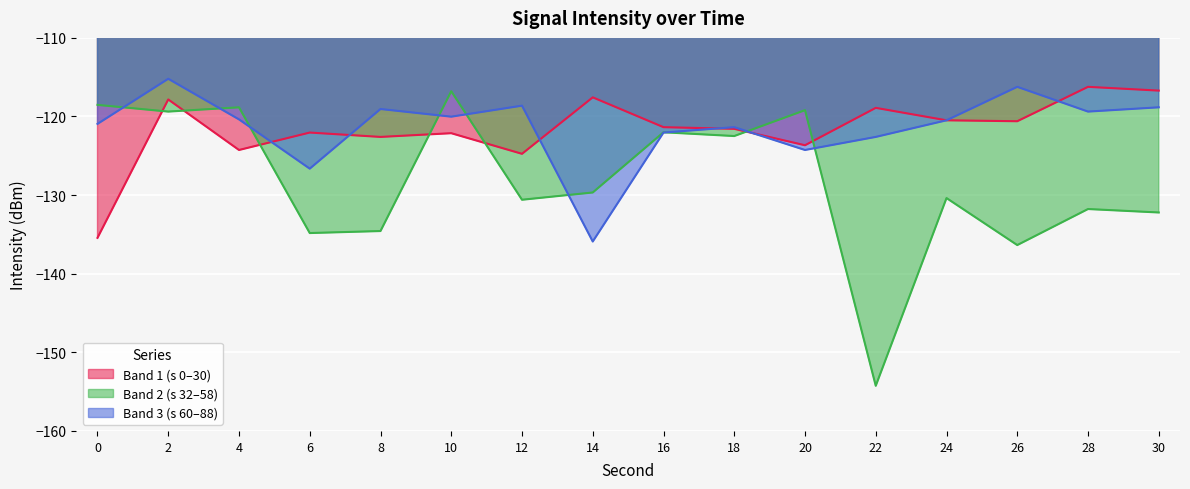

How many times do intensity_band_1 and intensity_band_2 cross each other?

7